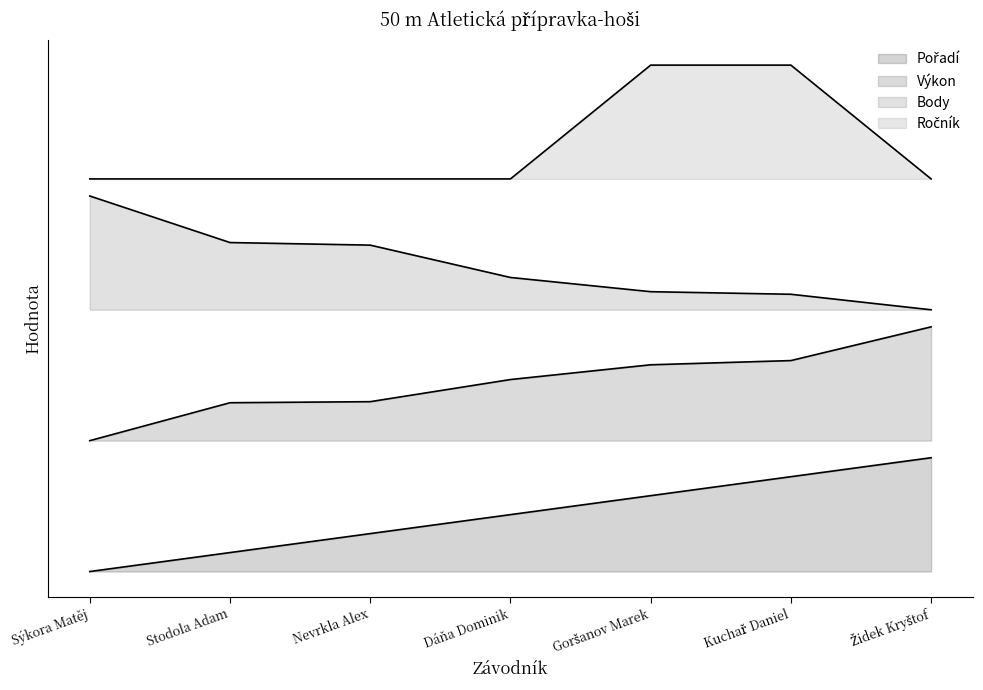

The value of Ročník (line) at Dáňa Dominik is 1.7. True or false?

False